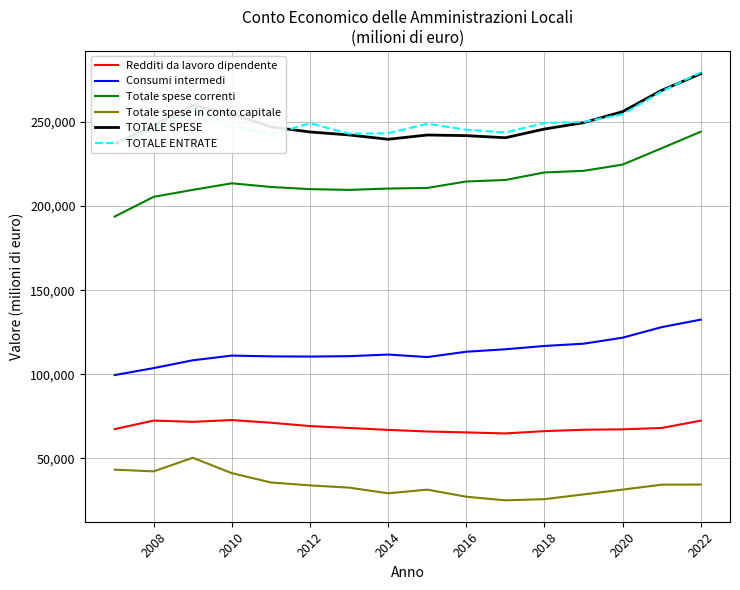

How many data points in Totale spese in conto capitale are less than 33977?

8